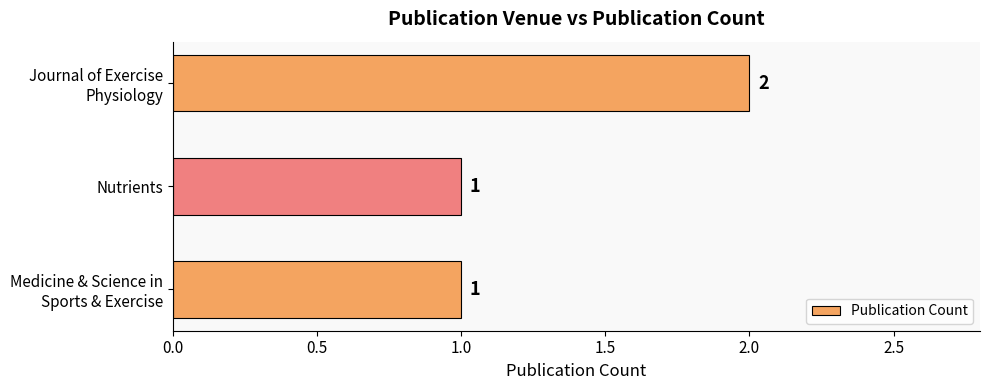

The value at Nutrients is 1. True or false?

True